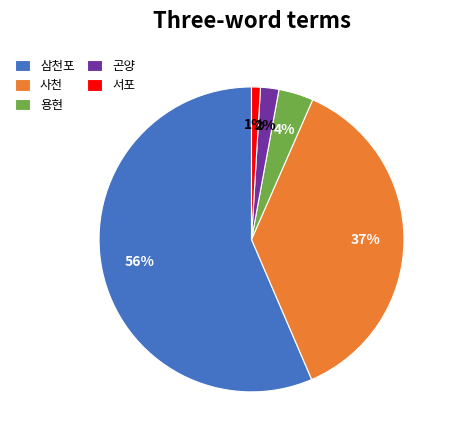

Between 서포 and 용현, which is larger?

용현